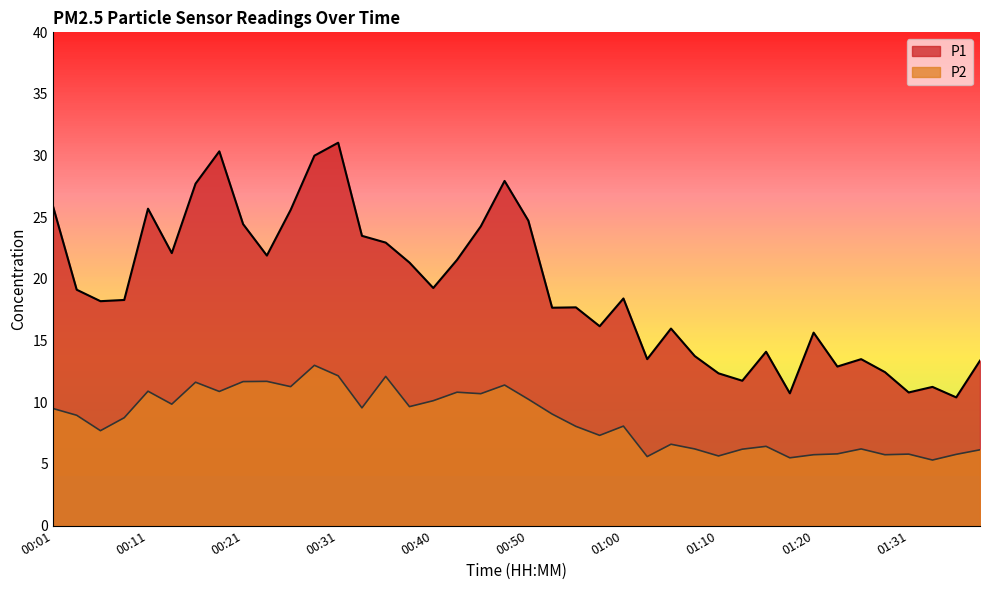

Between 00:43 and 00:23, which is larger?

00:23